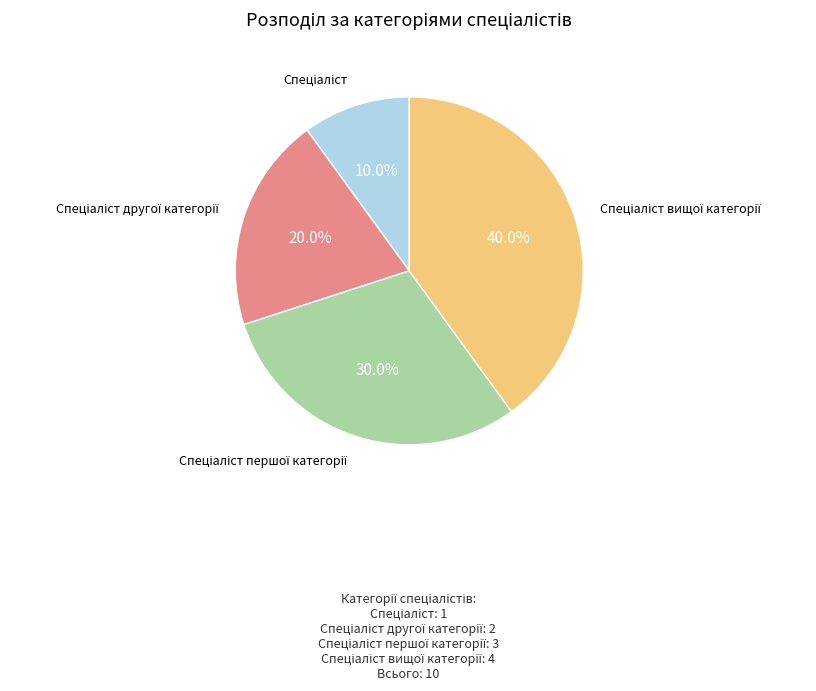

Is there a majority slice in this chart?

No